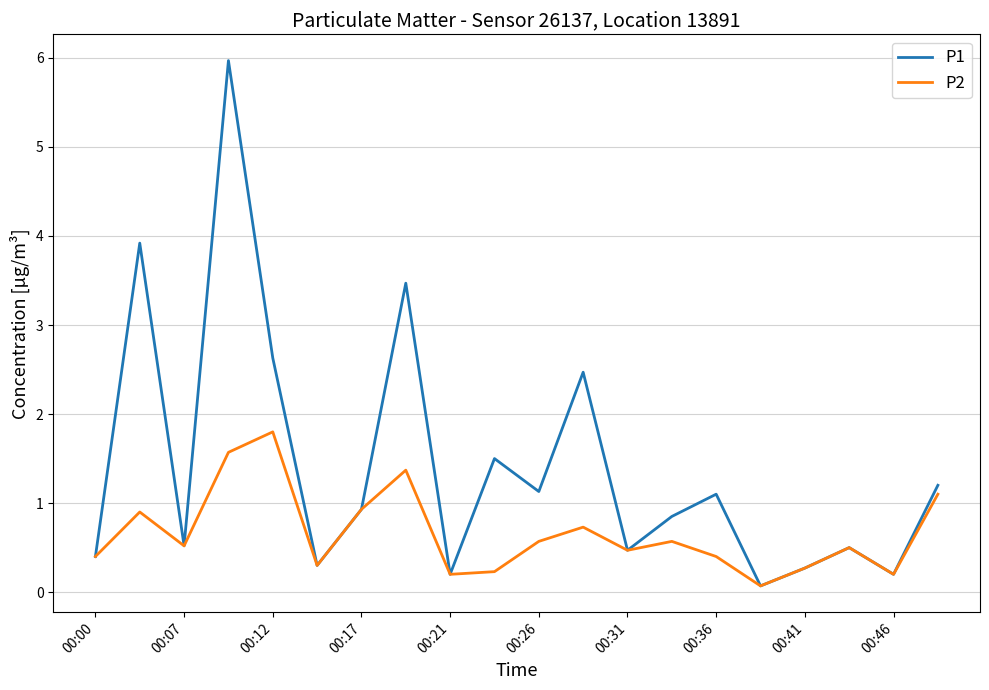

Which series has the largest range (max minus min)?

P1